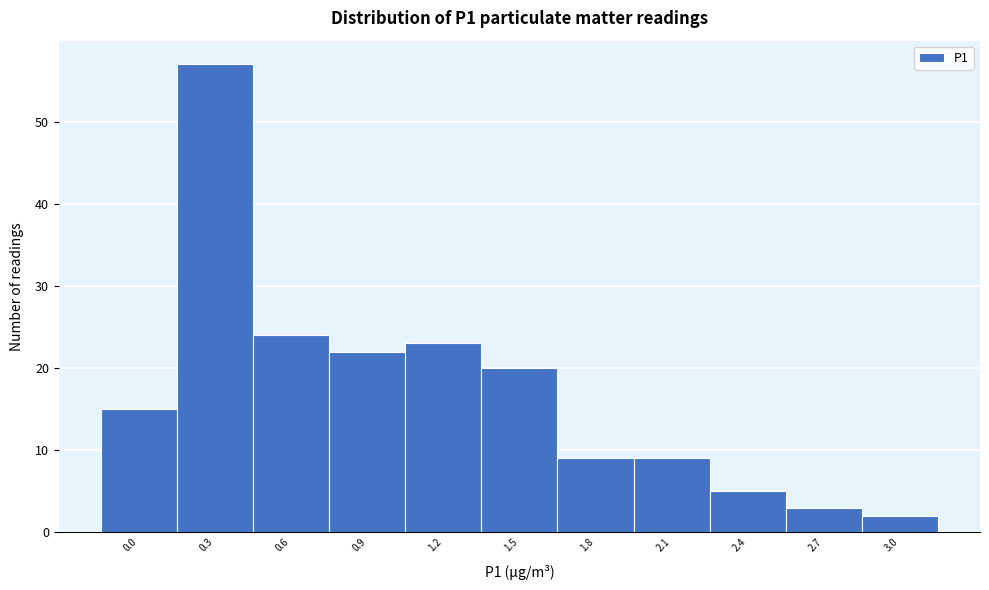

Reading left to right, list all the values displayed in this chart.

15	57	24	22	23	20	9	9	5	3	2